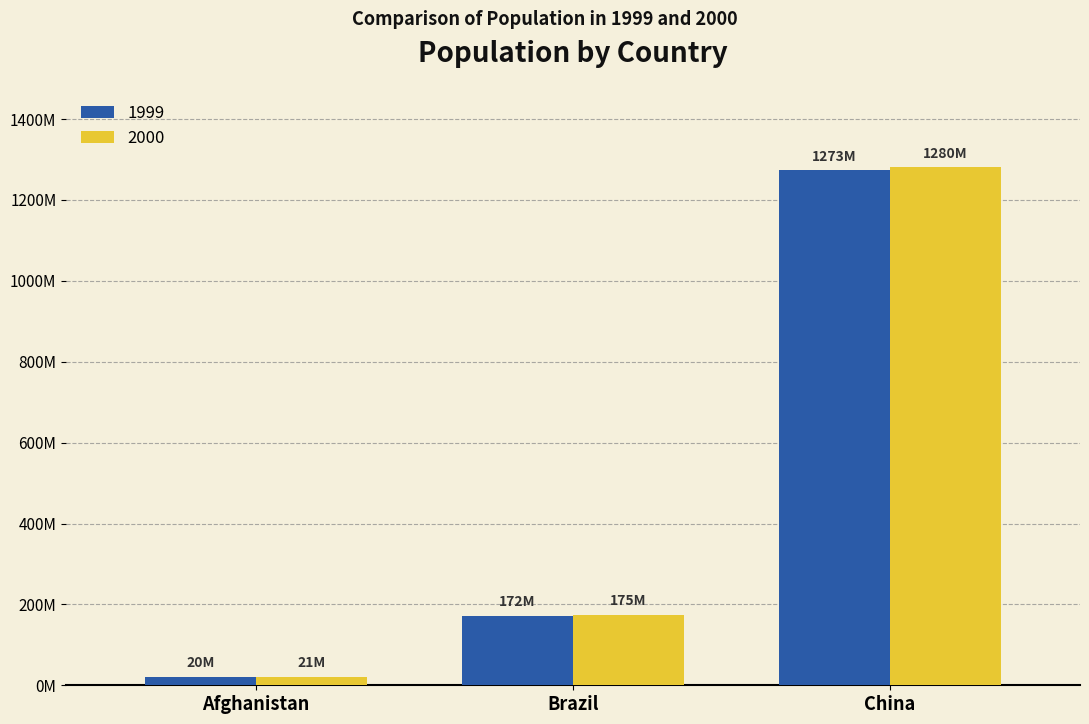

Is the value of 1999 at China greater than the value of 2000 at Afghanistan?

Yes